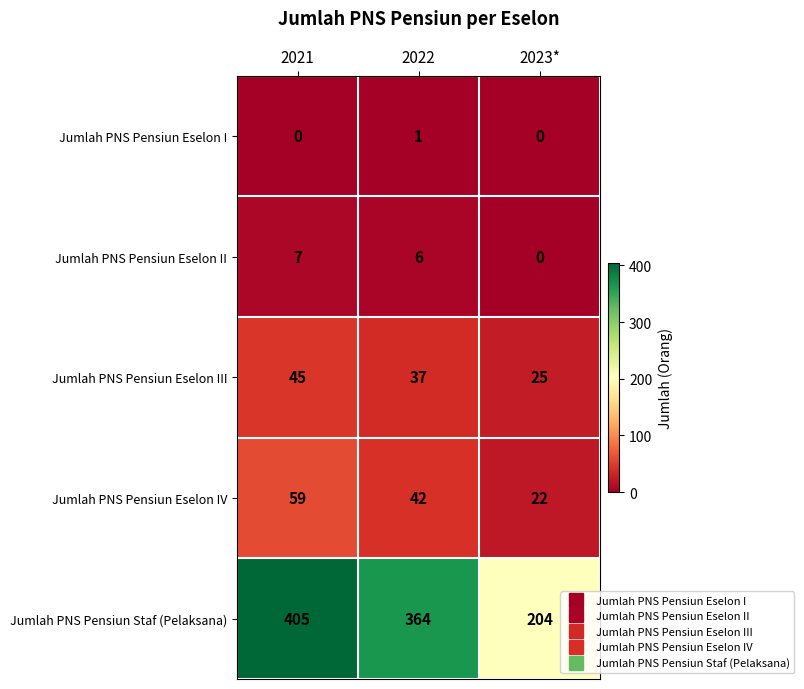

Which series has the largest total across all categories?

Jumlah PNS Pensiun Staf (Pelaksana)